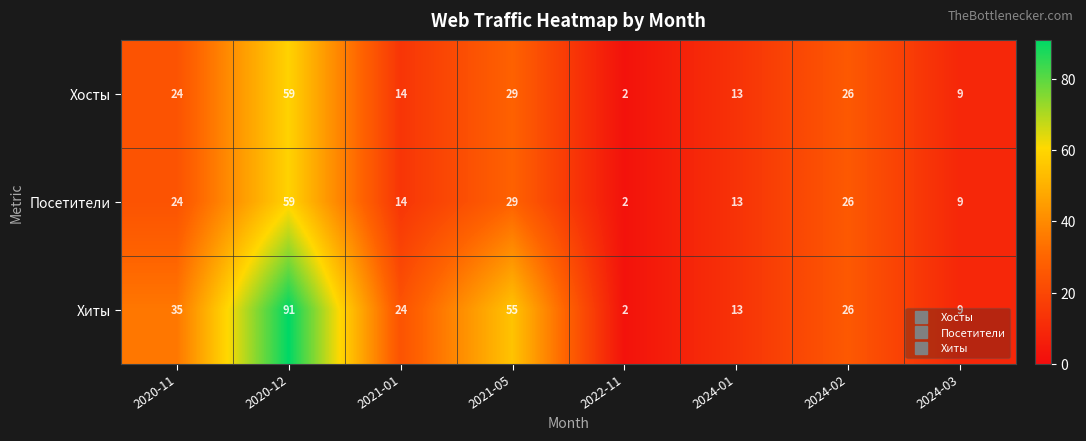

Rank the categories by Хиты value from highest to lowest.

2020-12, 2021-05, 2020-11, 2024-02, 2021-01, 2024-01, 2024-03, 2022-11